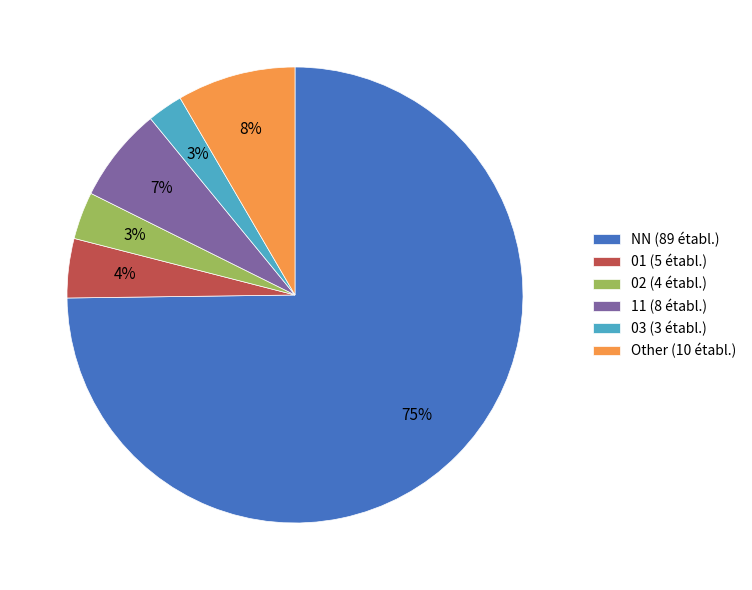

Which category has the biggest portion of the pie?

NN (89 établ.)